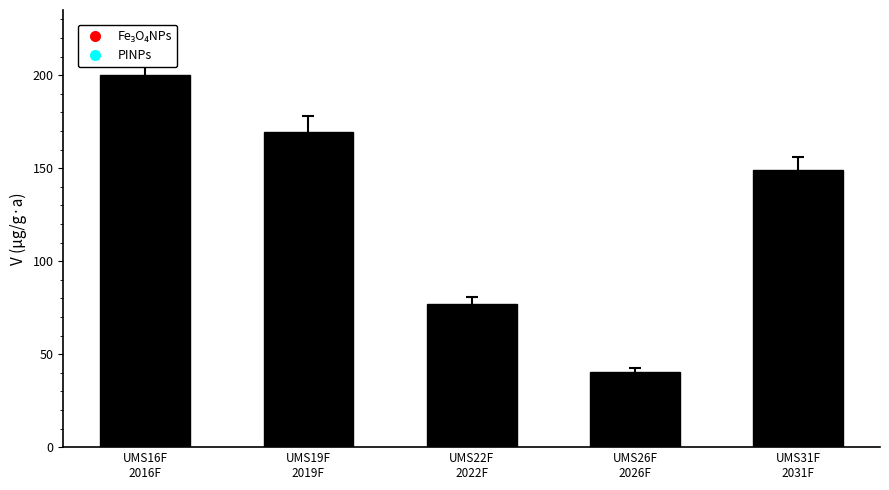

How many values are below 148?

2